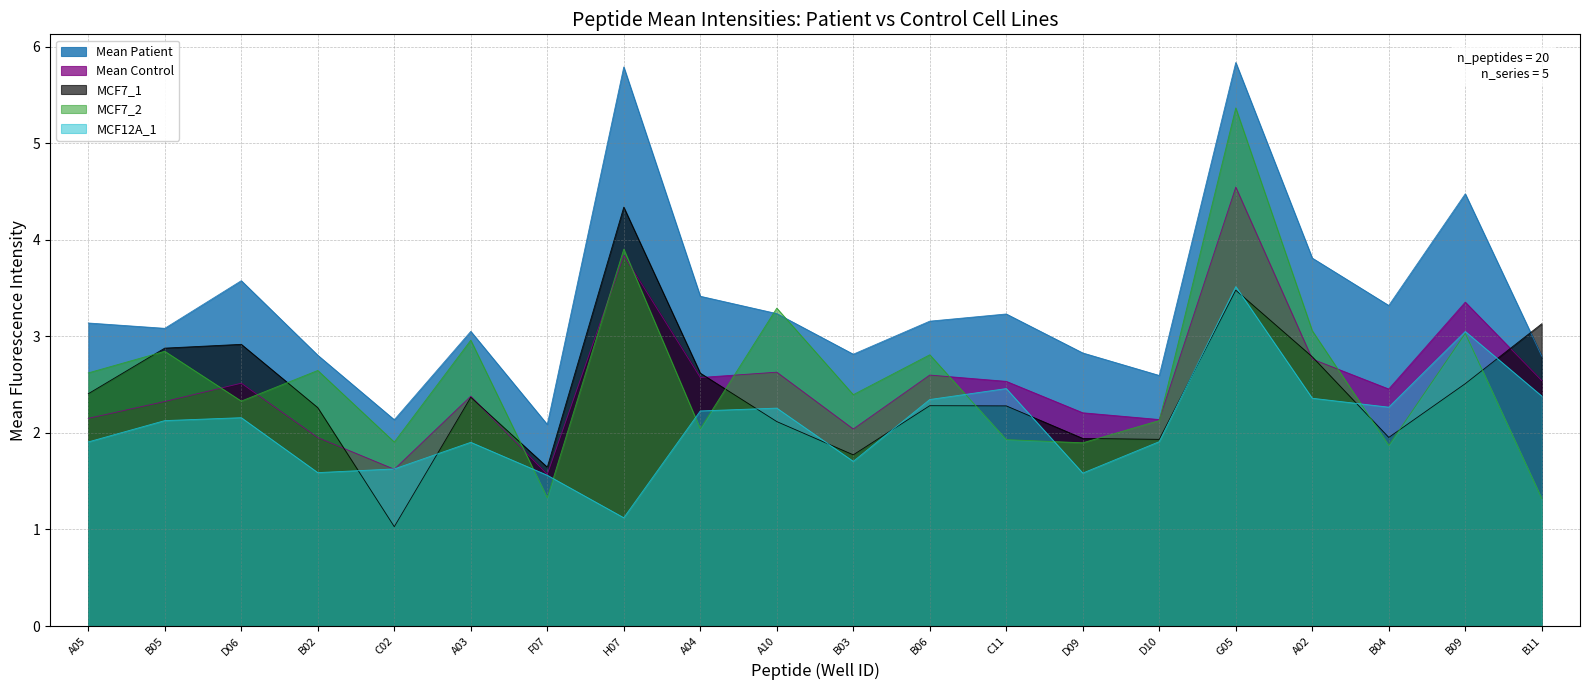

True or false: Mean Patient has a value of 4.8 at A05.

False